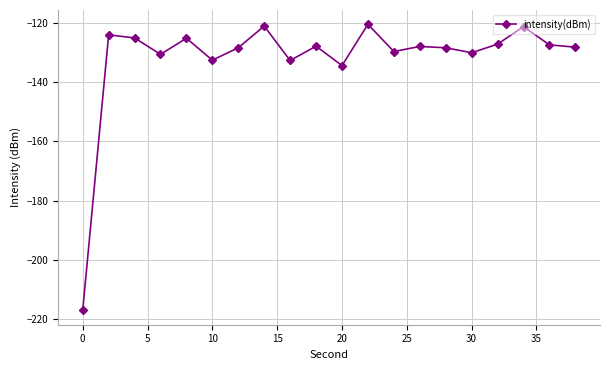

What is the smallest value displayed?

-217.0